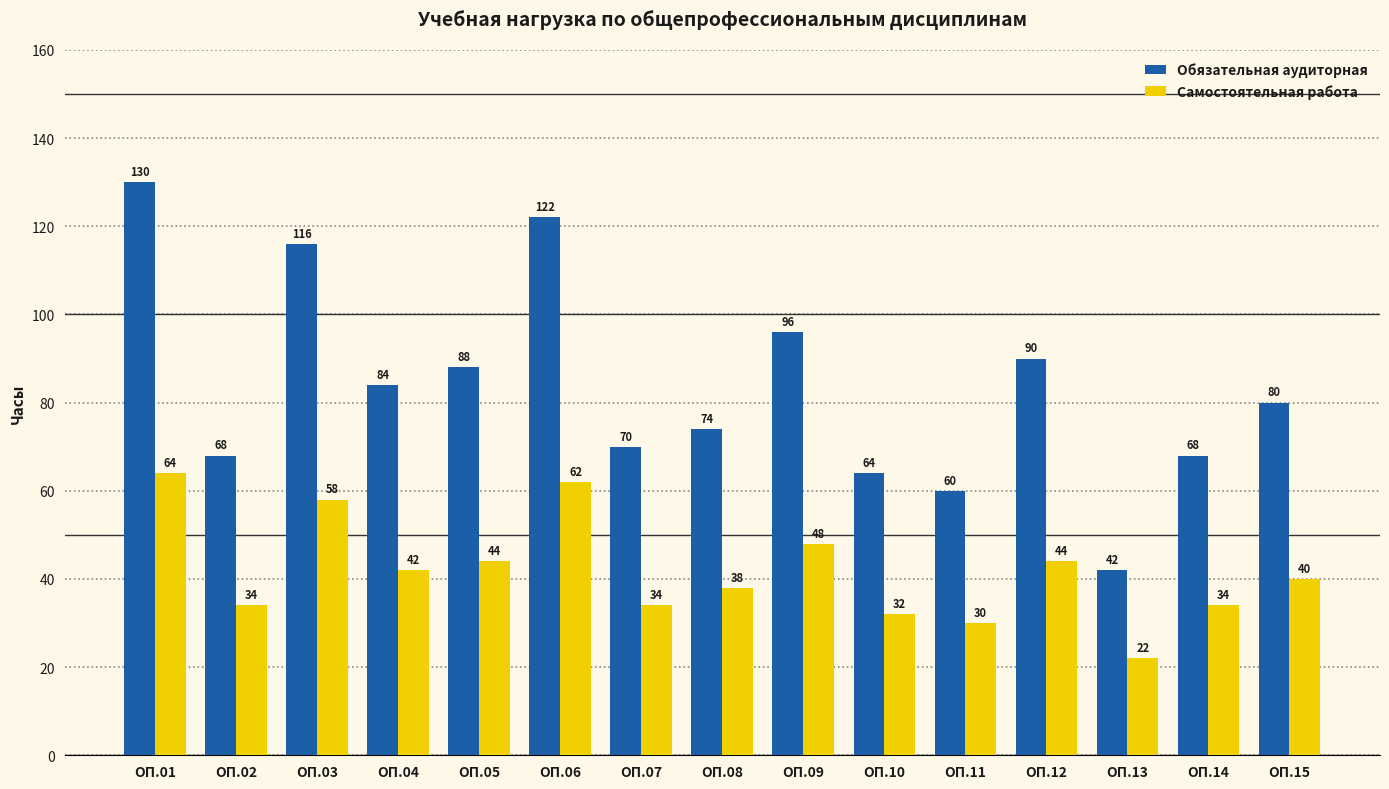

At which category is the sum across all series the highest?

ОП.01